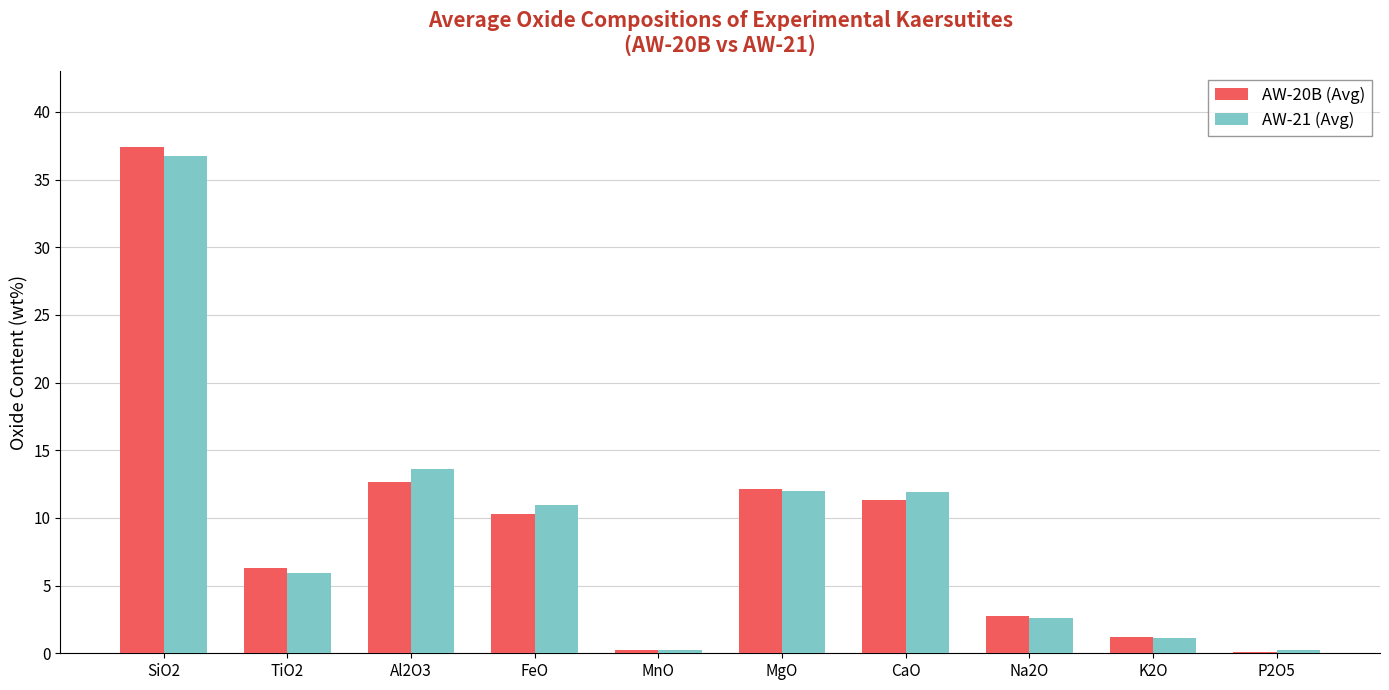

What is the total value across all series at K2O?

2.3